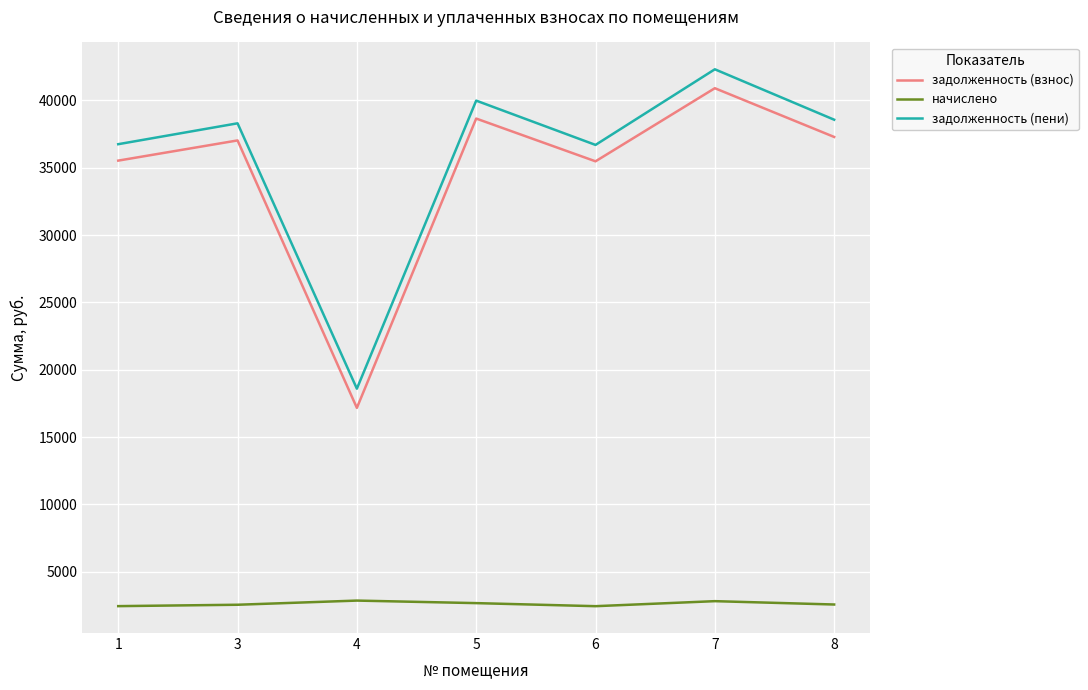

What is the difference between the highest and lowest values at 4?

15736.4